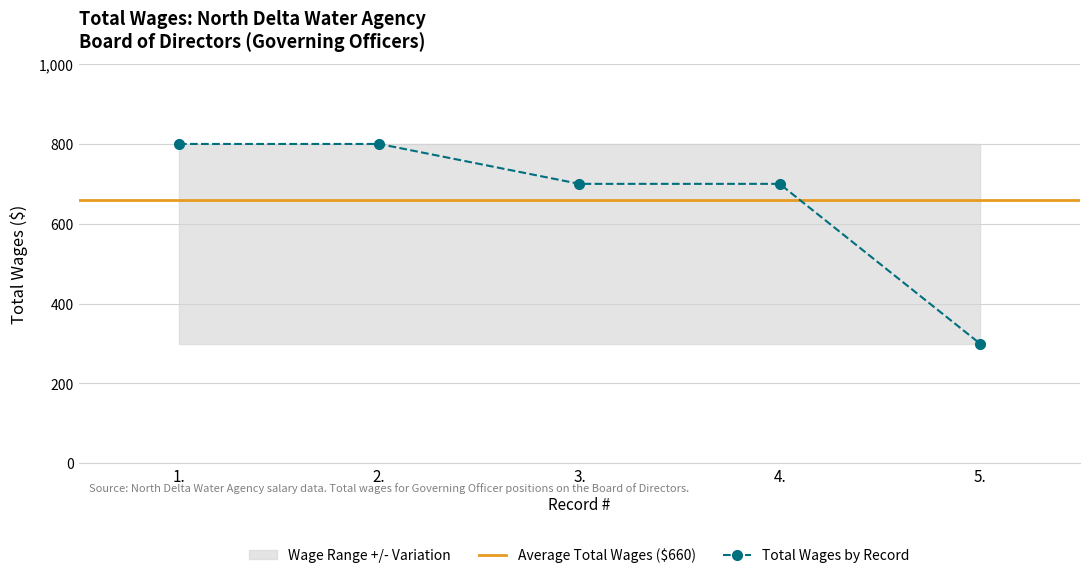

Which has a higher value, 5. or 3.?

3.